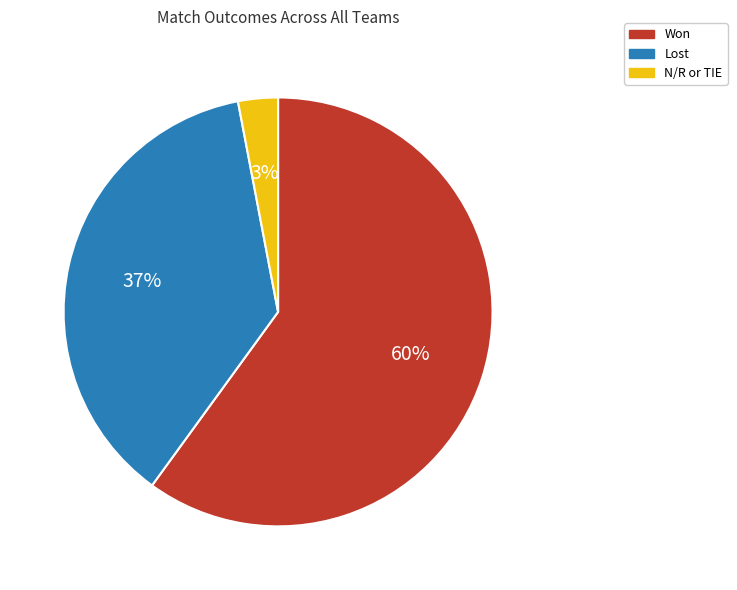

Does any single category account for the majority?

Yes